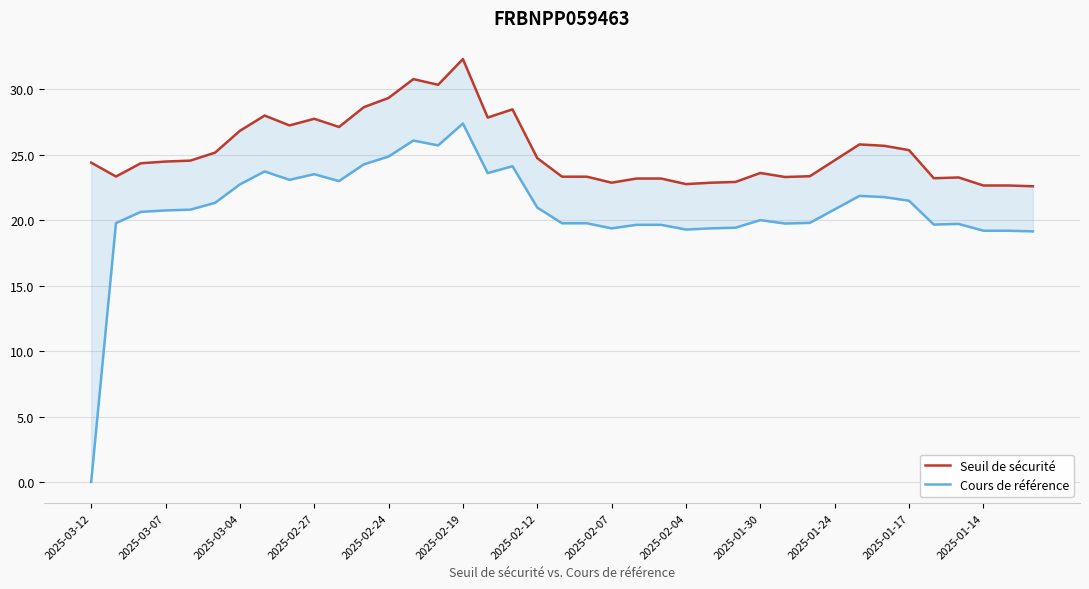

At how many categories does at least one series exceed 10?

39